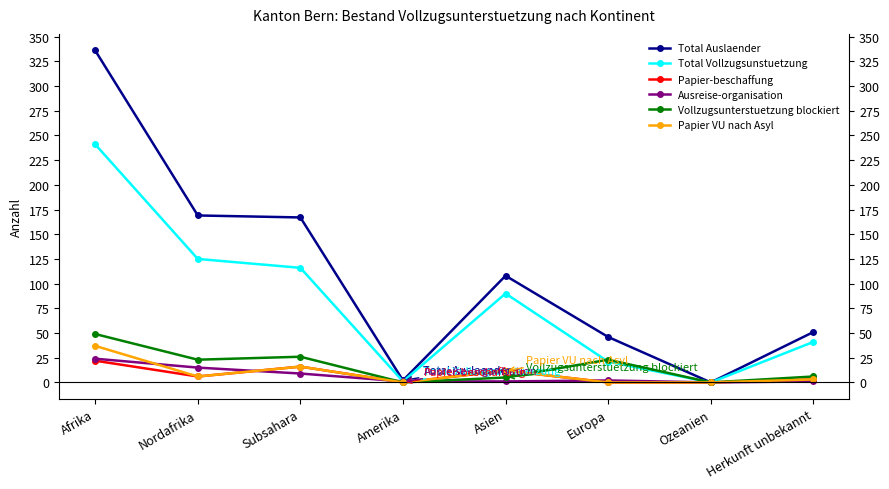

Which category has the highest value across all series?

Afrika